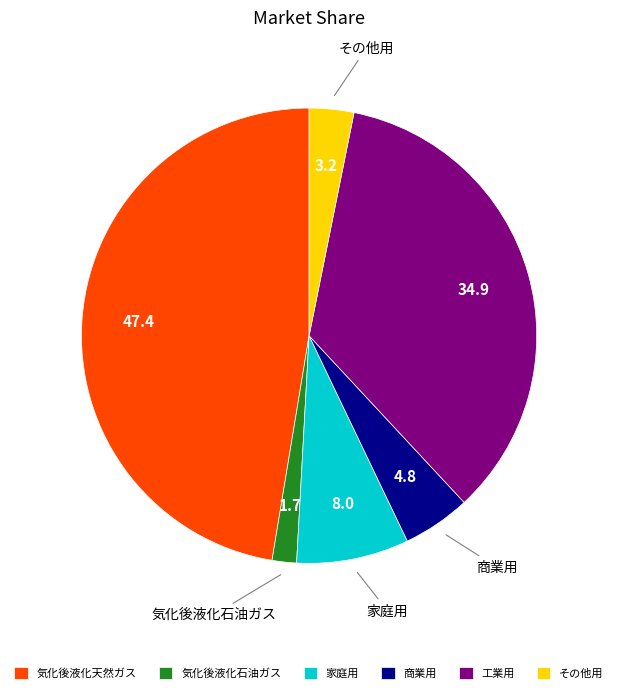

Which slice is the smallest?

気化後液化石油ガス